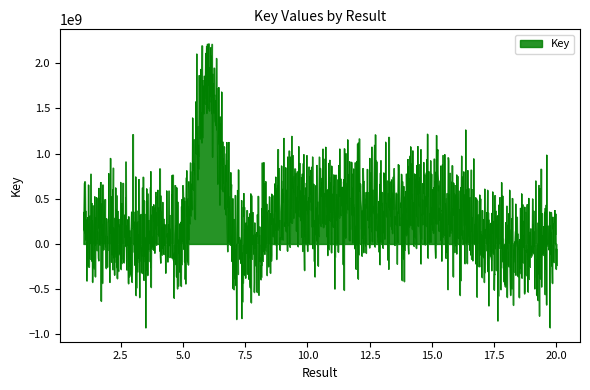

Rank the categories by value from lowest to highest.

5, 20, 19, 3, 18, 17, 8, 7, 2, 4, 1, 16, 11, 10, 15, 13, 12, 14, 9, 6